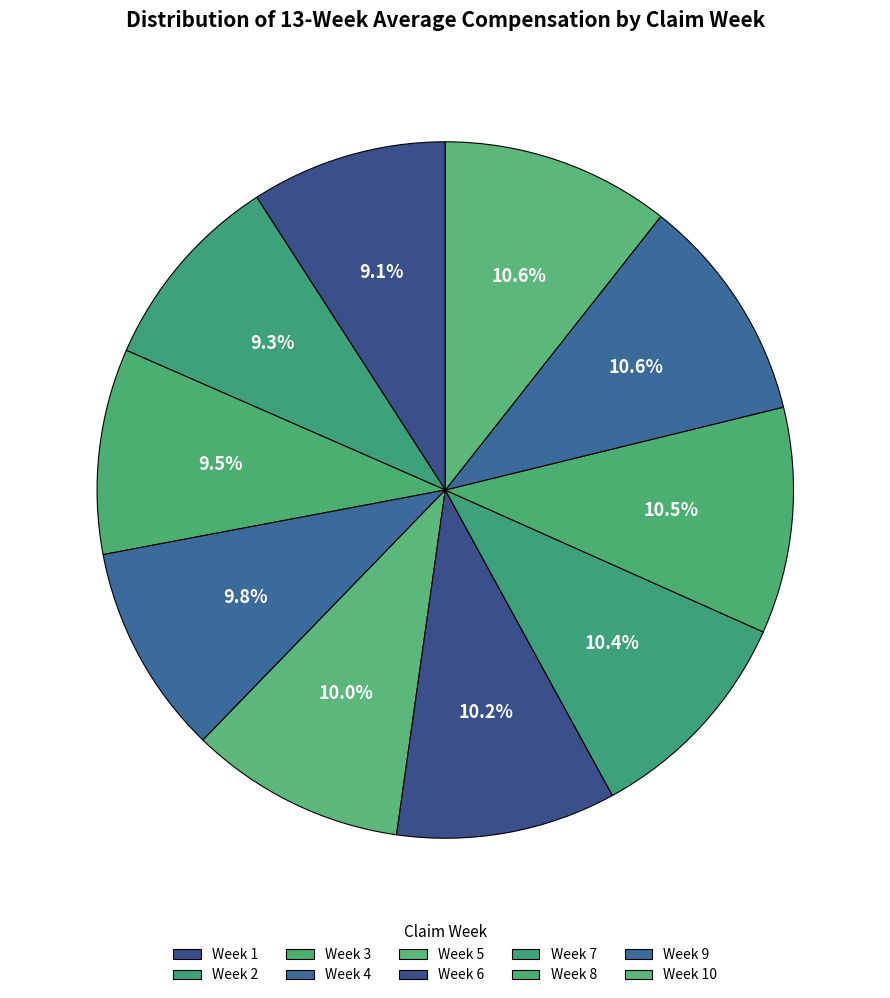

To the nearest percent, what percentage of the pie is Week 7?

10%